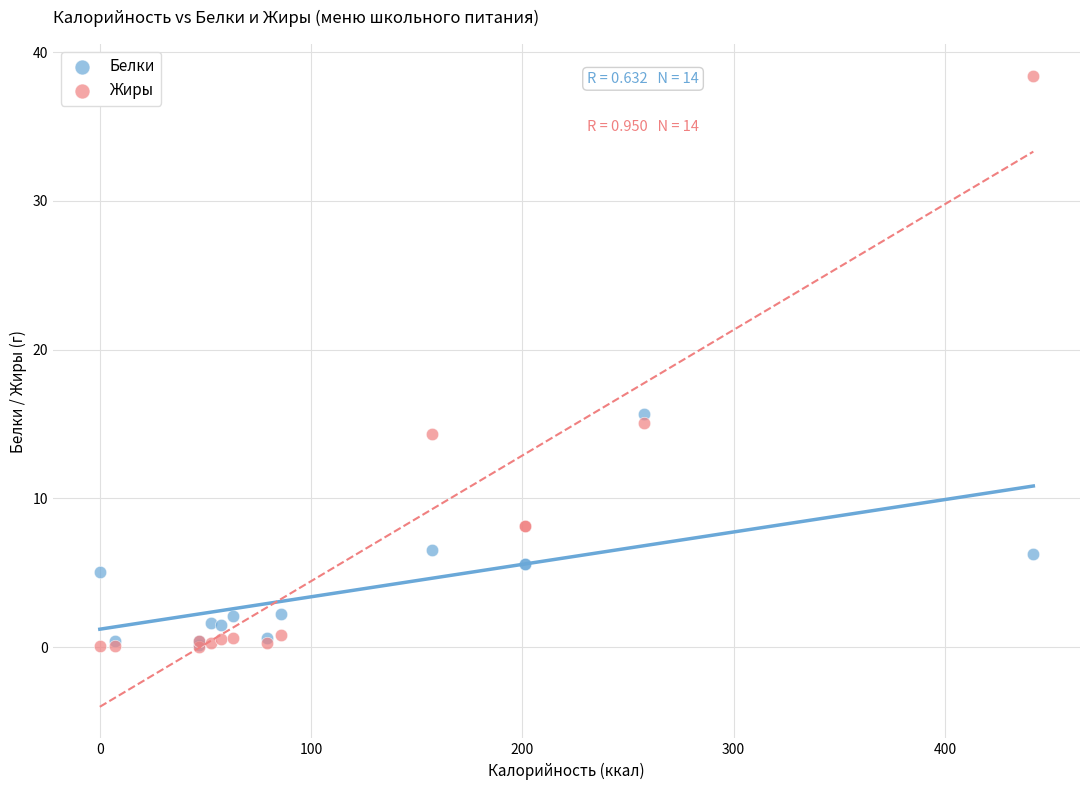

In the Жиры series, what Y value is closest to 19?

15.1